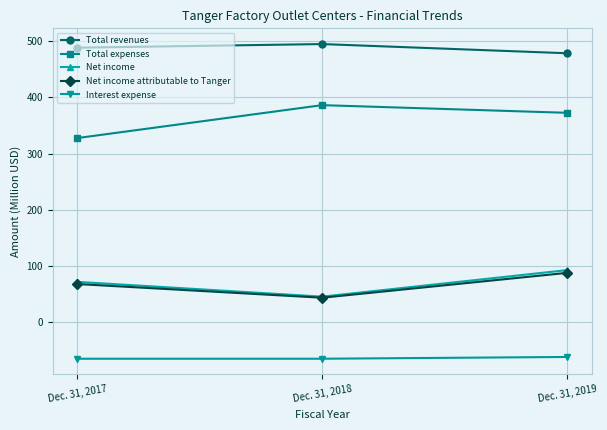

How many values in the Total expenses series are below 372?

1